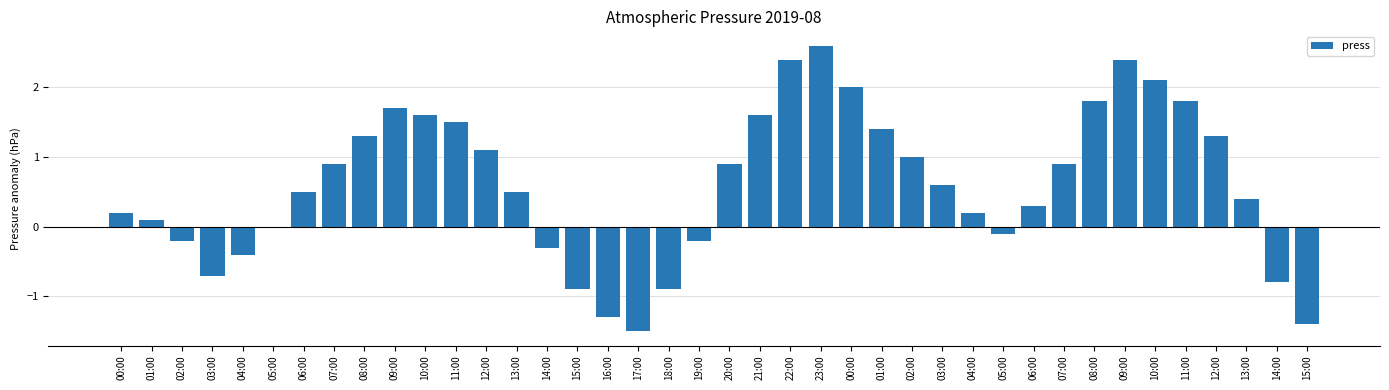

Are the bars horizontal?

No